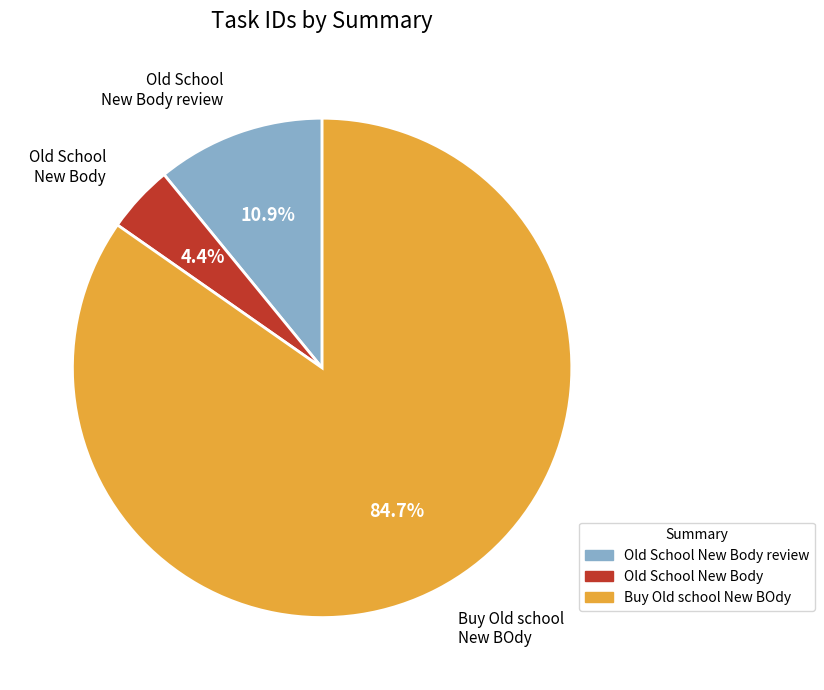

Which slice is the smallest?

Old School New Body